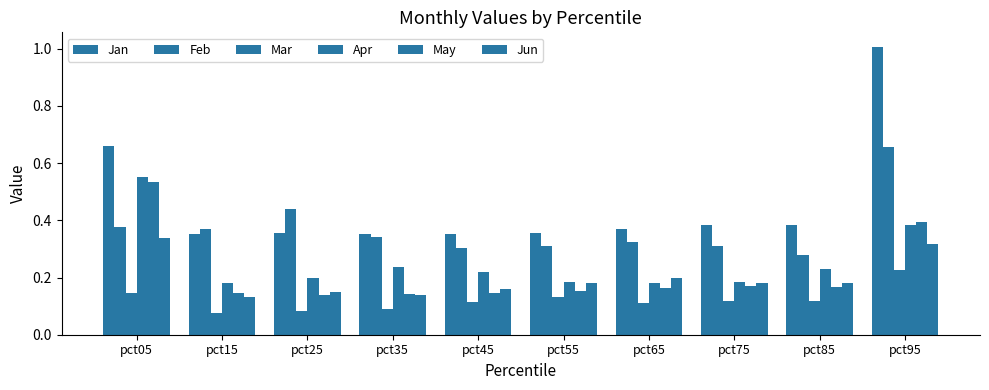

List the series in order of their peak value, lowest first.

Mar, Jun, May, Apr, Feb, Jan